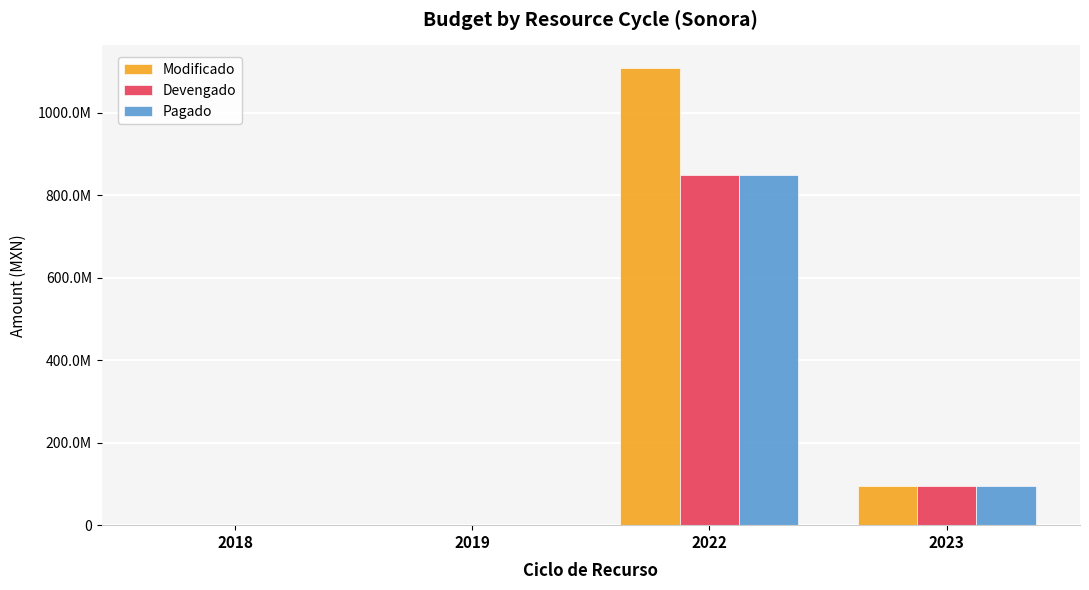

What is the sum of the Devengado values at 2023 and 2019?

94339557.1